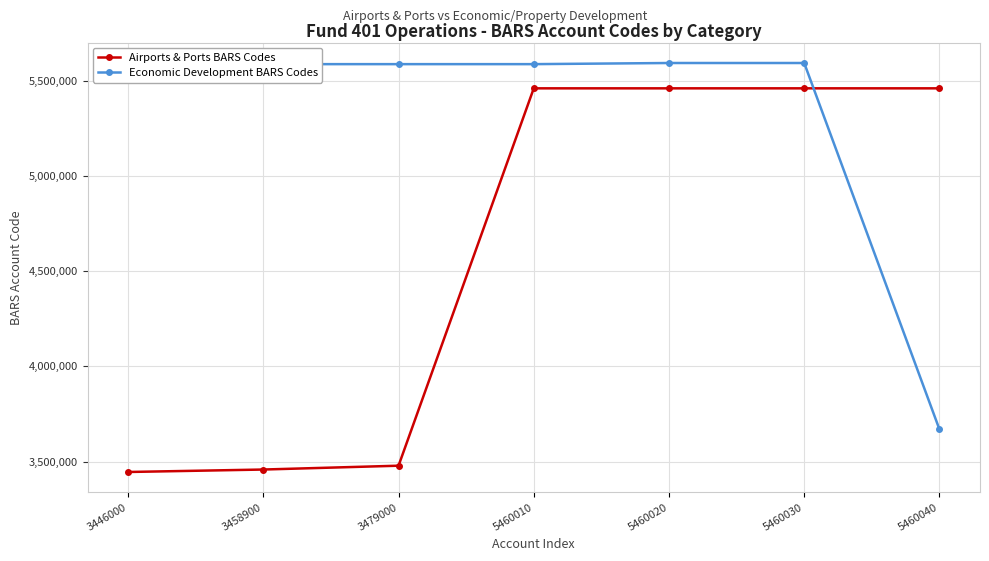

What is the difference between the maximum and minimum values in the Economic Development BARS Codes series?

1923020